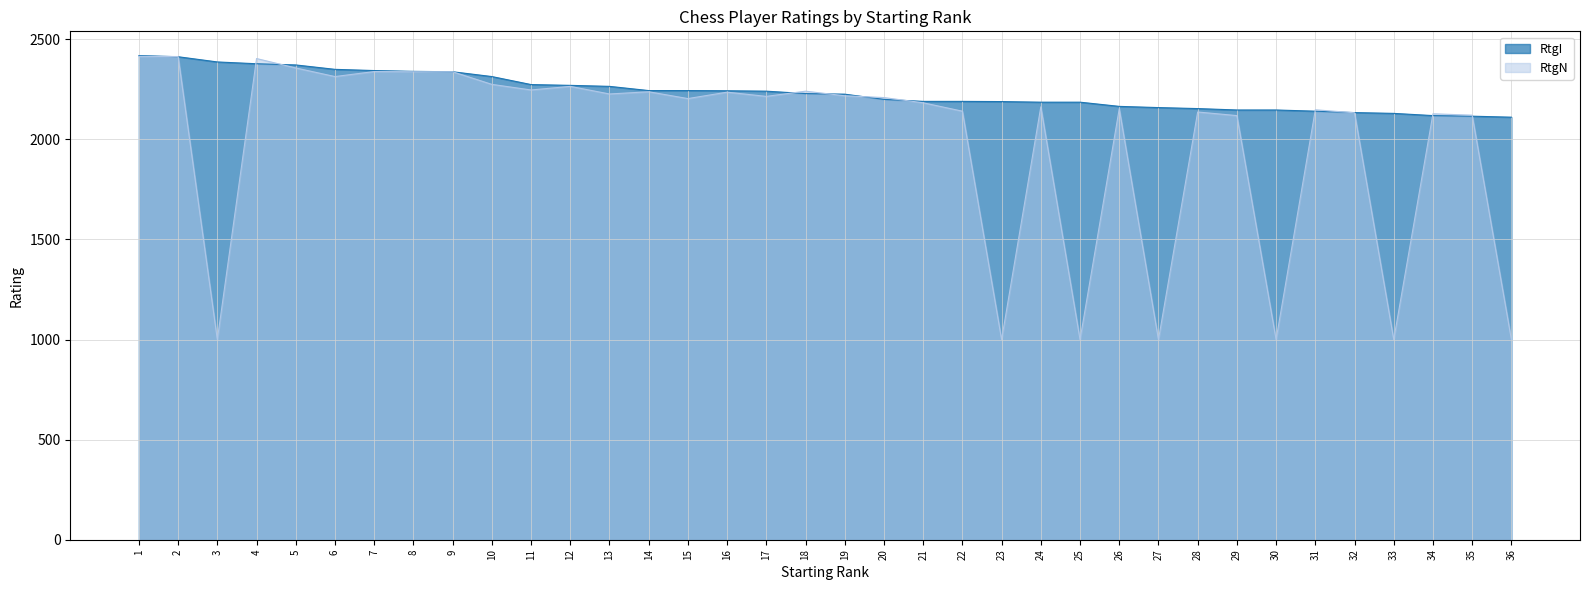

The value of RtgI at 12 is 2270. True or false?

True